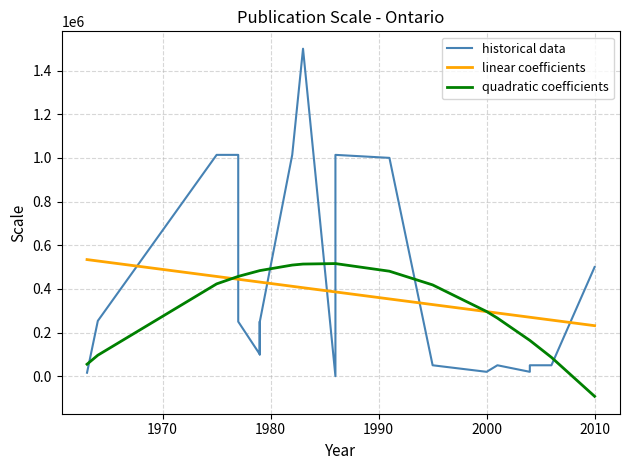

Is it true that historical data equals 157676.4 at 10?

False